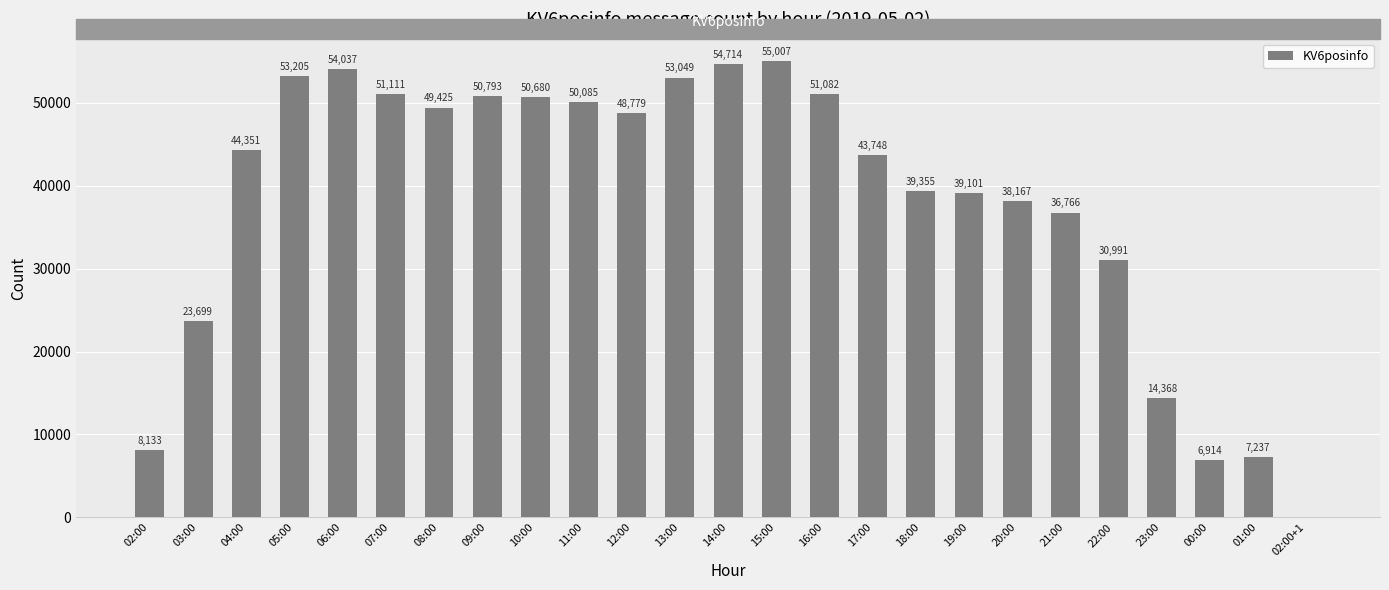

What is the change in value from 12:00 to 16:00?

+2303